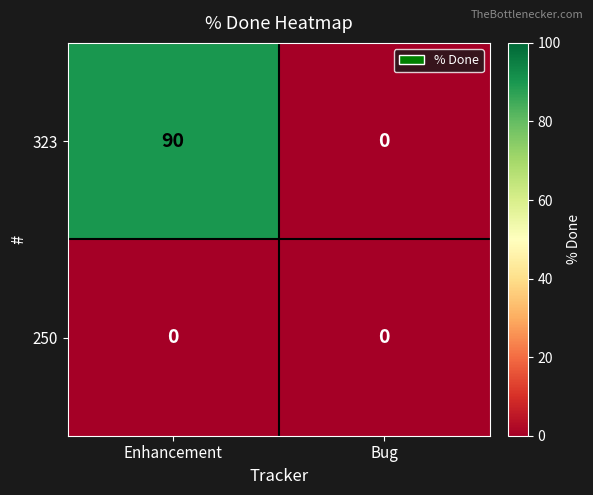

Is the value of 250 at Bug greater than the value of 323 at Enhancement?

No